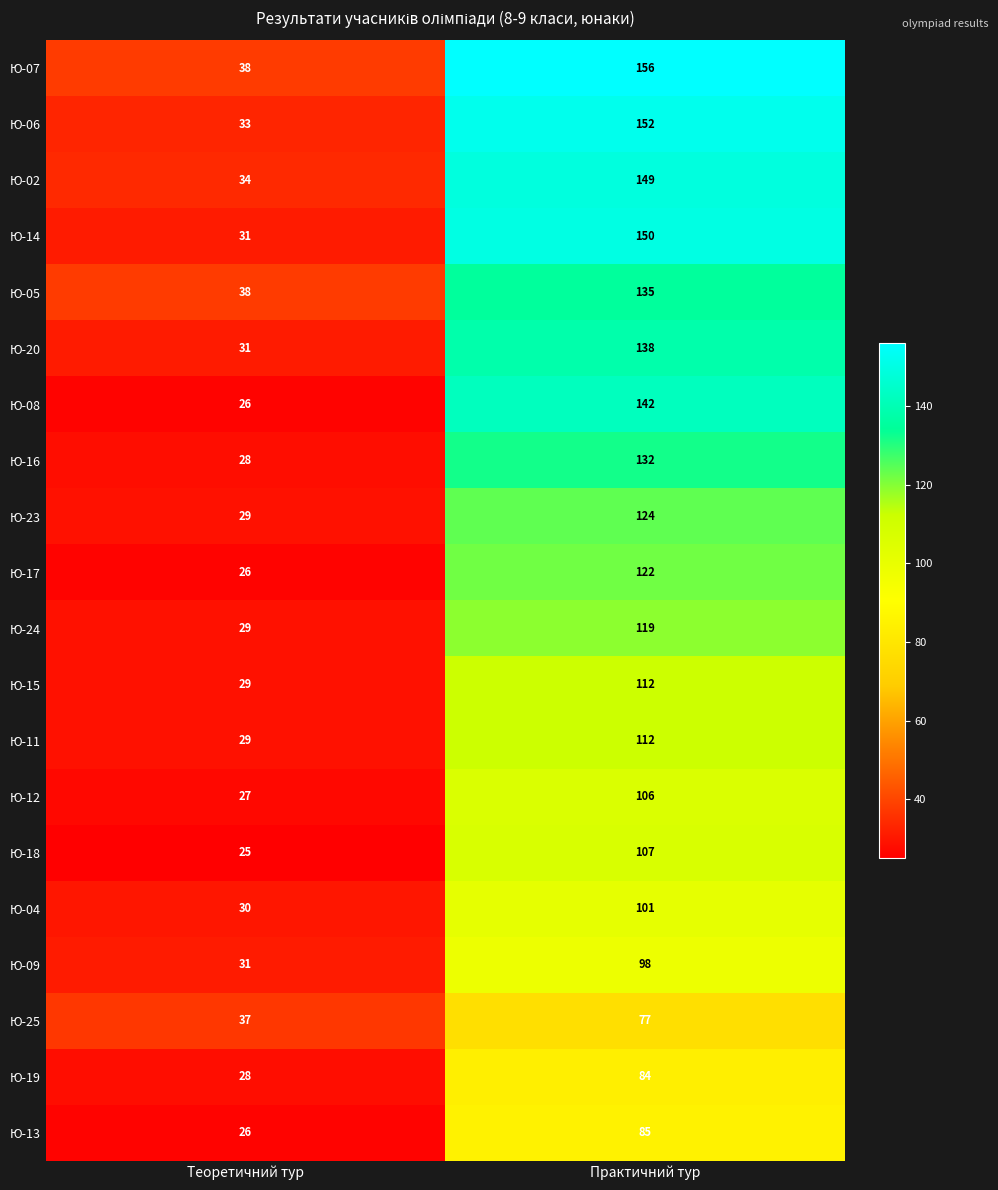

At how many categories does at least one series exceed 29?

2